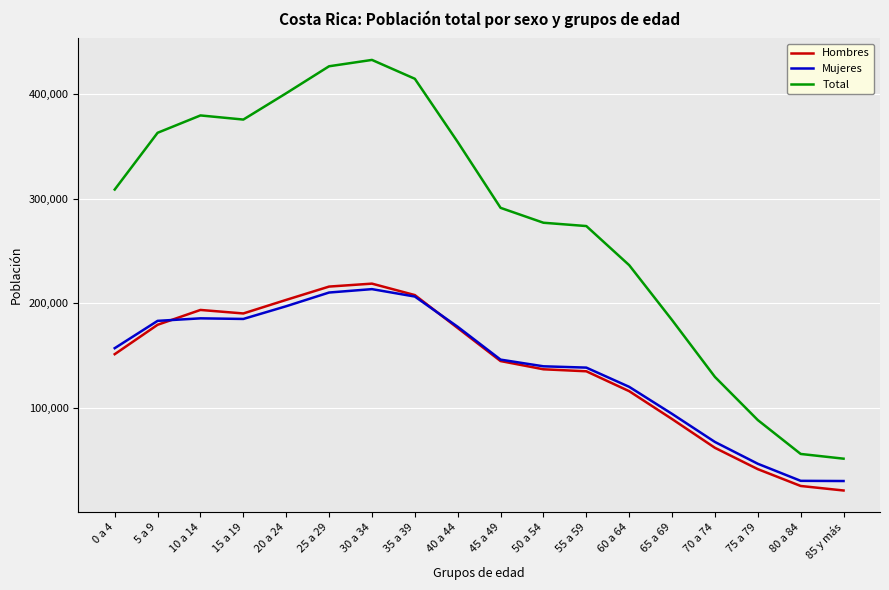

What is the total value across all series at 45 a 49?

582518